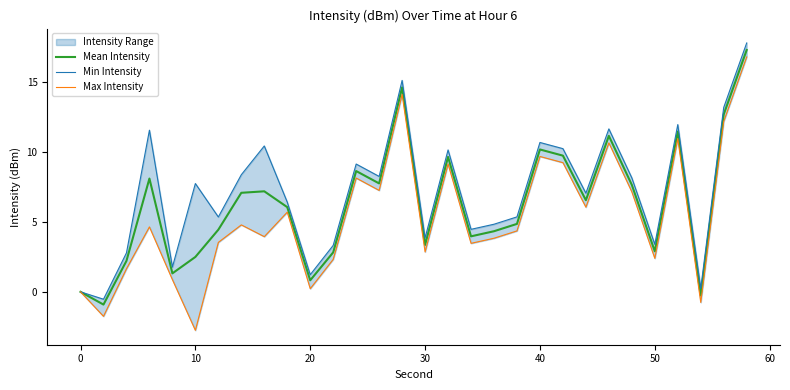

Is it true that Mean Intensity equals 12.5 at 70?

False